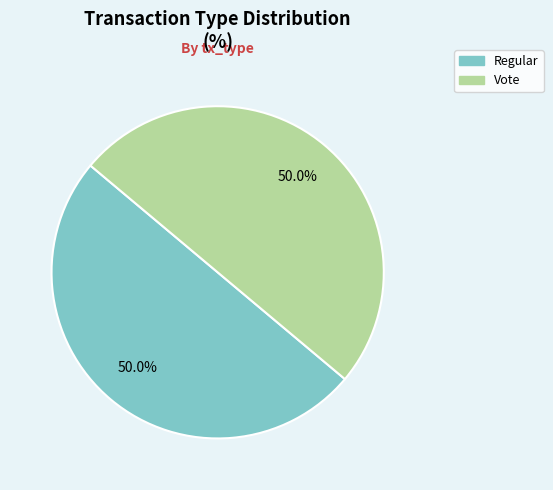

Approximately how many times larger is the value at Regular compared to Vote?

1.0